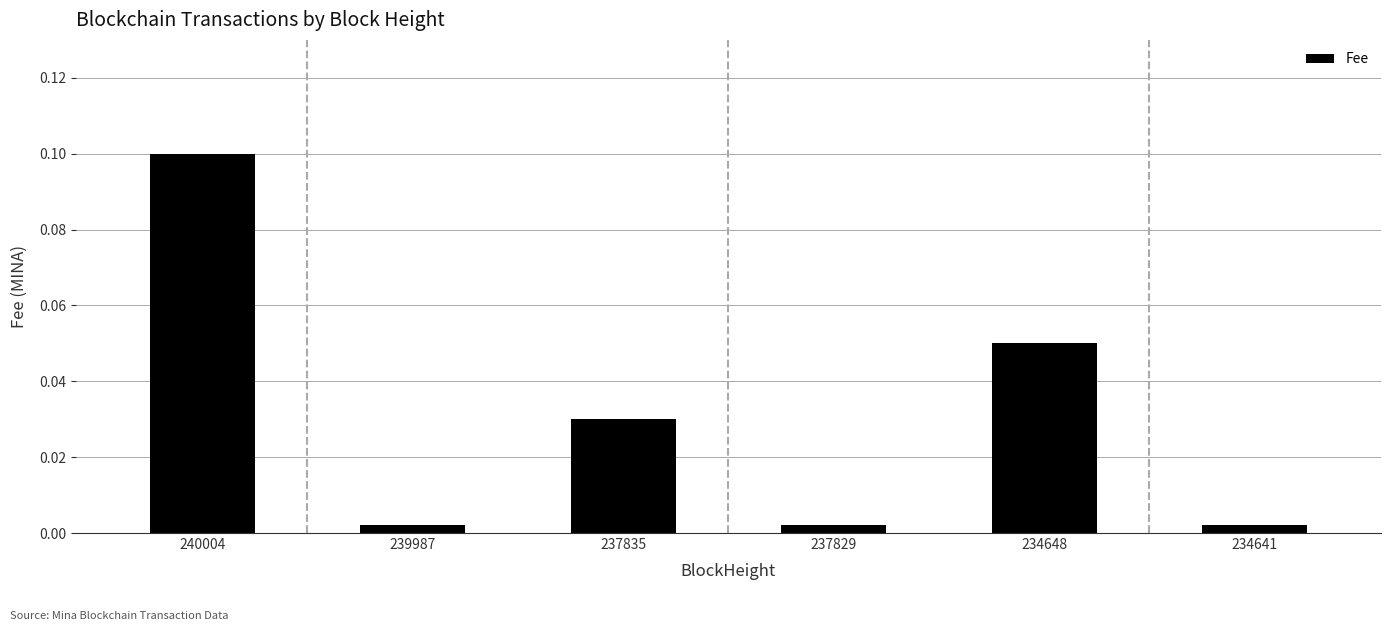

Does the chart contain any negative values?

No